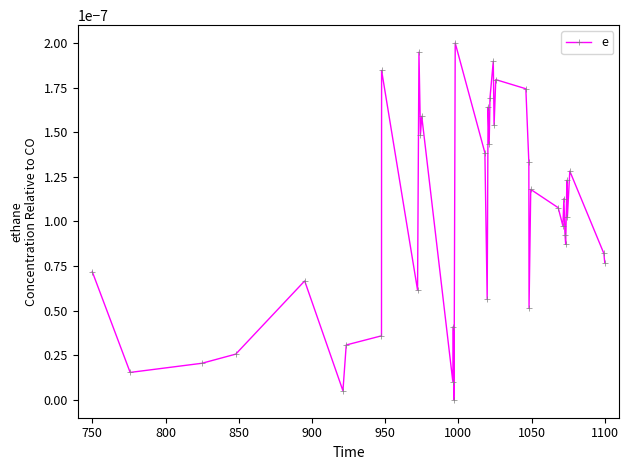

How many points are lower than both their immediate neighbors (excluding endpoints)?

13